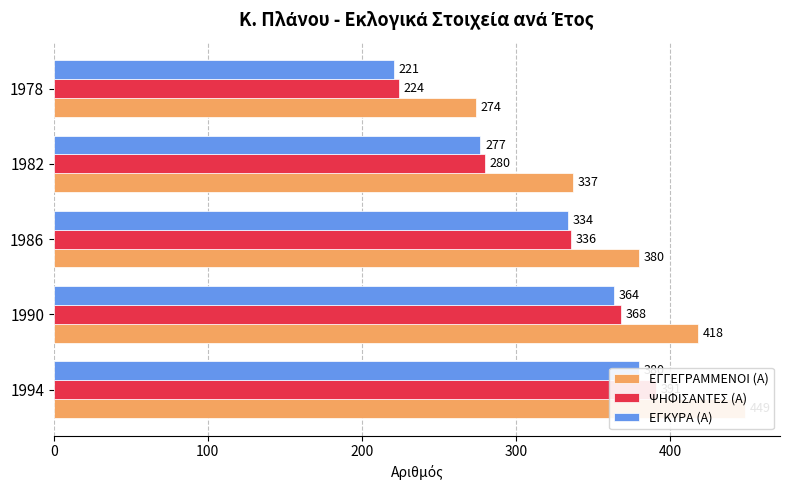

The ΕΓΚΥΡΑ (Α) series shows 150 at 1990. True or false?

False